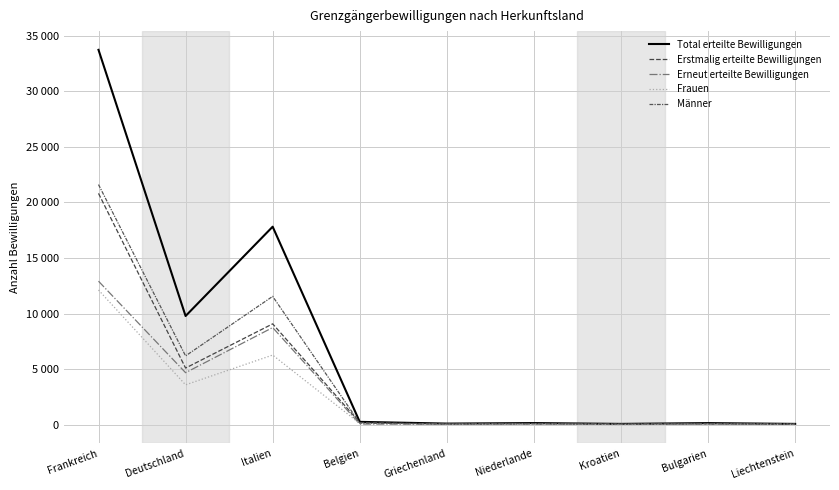

What position from the left is Frankreich?

1